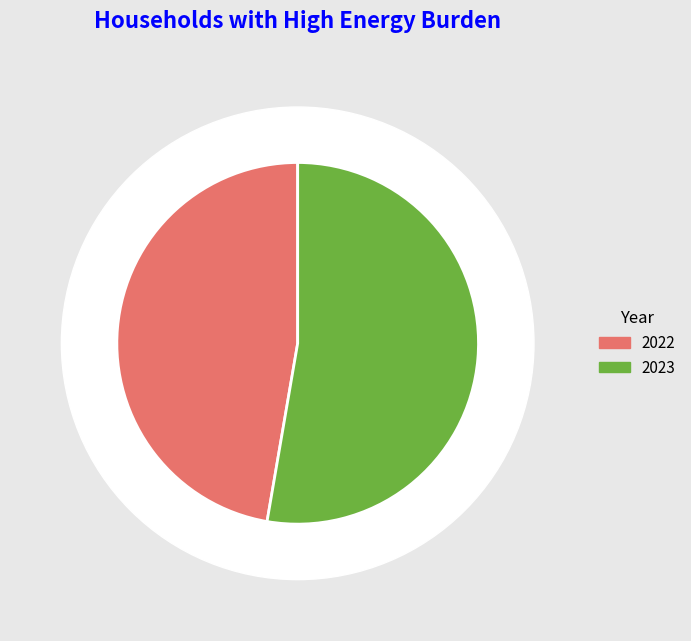

How much of the chart is everything except 2023?

47.3%